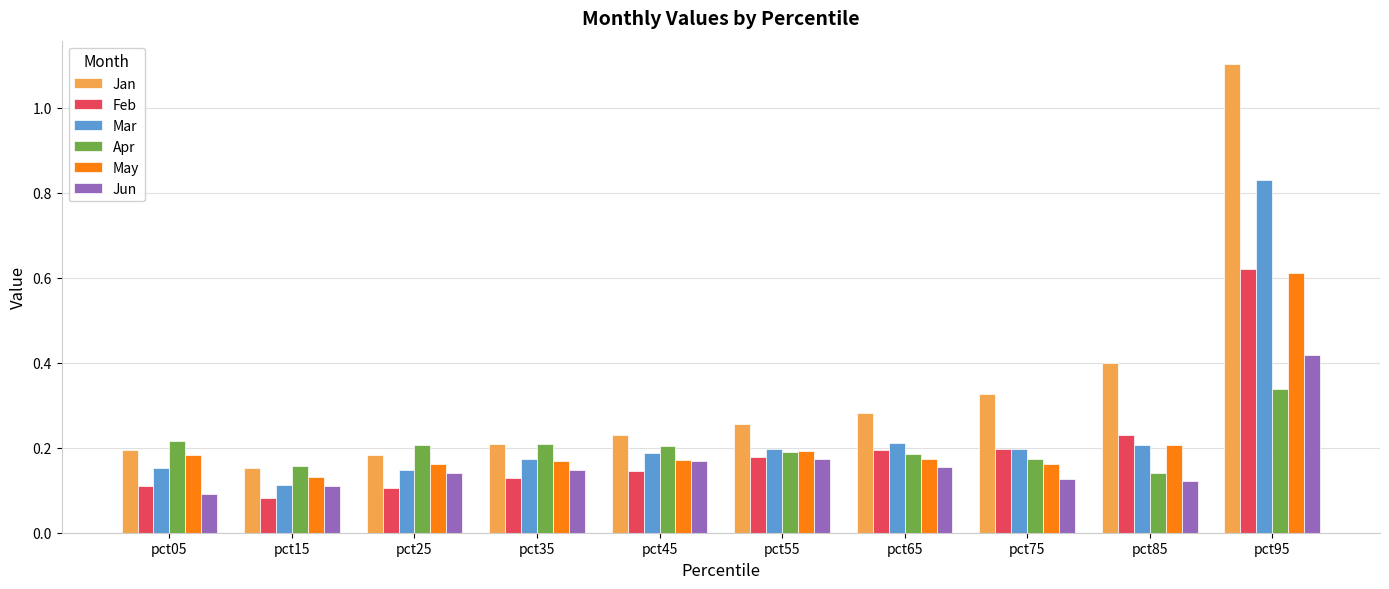

True or false: May has a value of 0.2 at pct45.

True